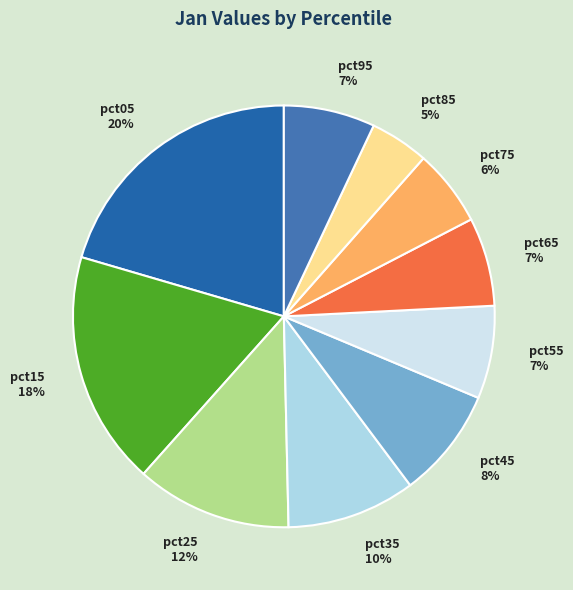

Which category has the smallest portion of the pie?

pct85